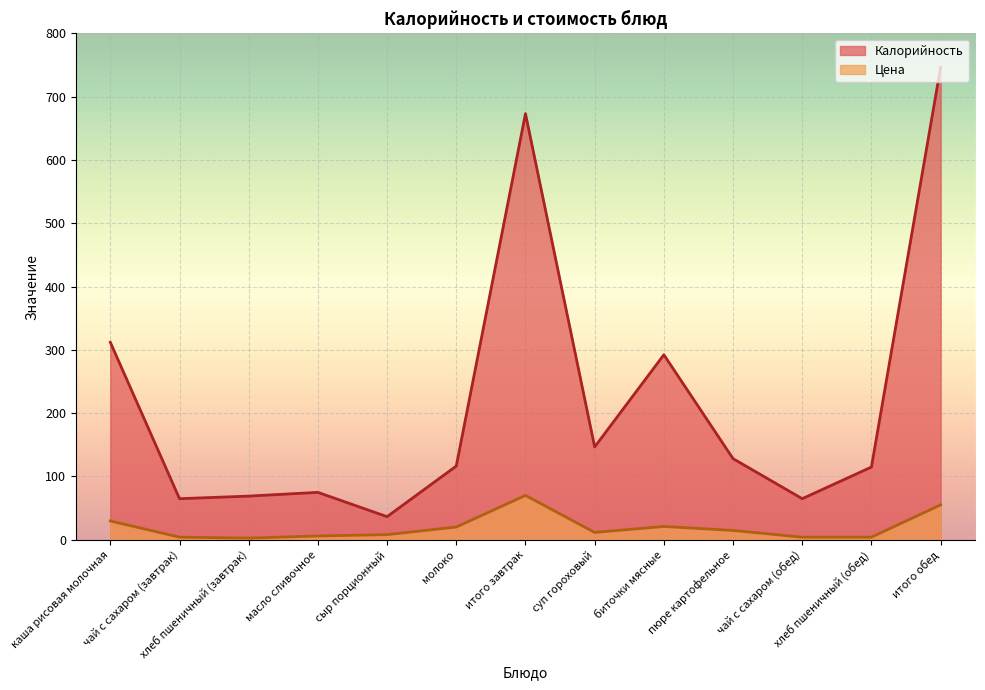

Is the value of Калорийность at чай с сахаром (обед) greater than the value of Цена at биточки мясные?

Yes